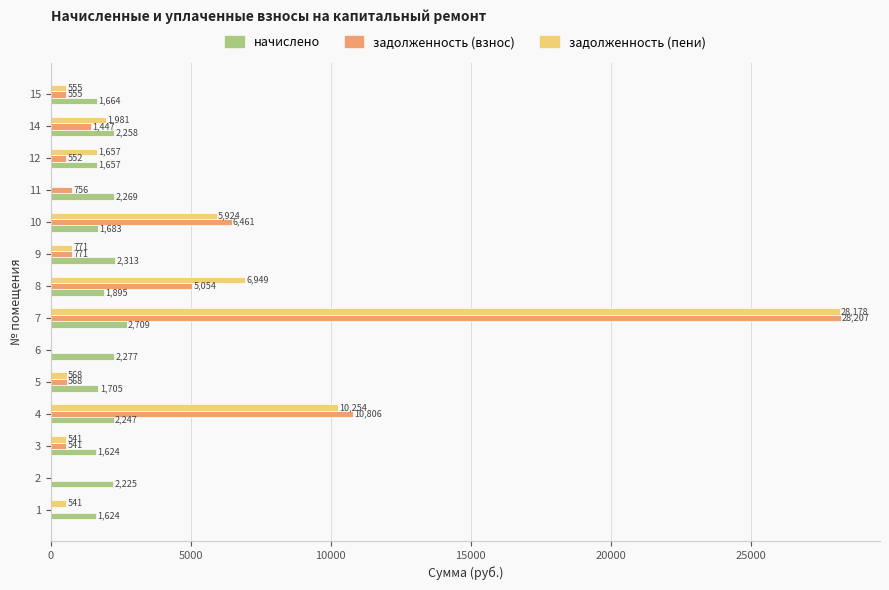

Which series has the largest range (max minus min)?

задолженность (взнос)